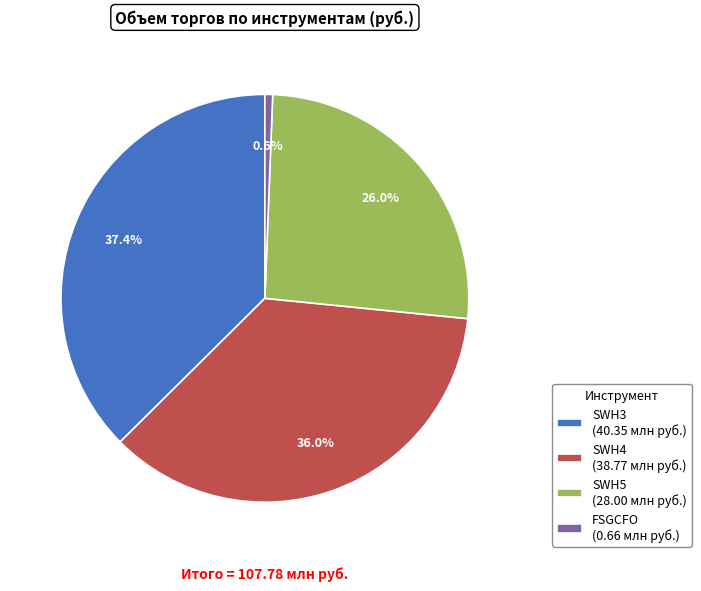

To the nearest percent, what is the difference between the largest and smallest slice percentages?

37%